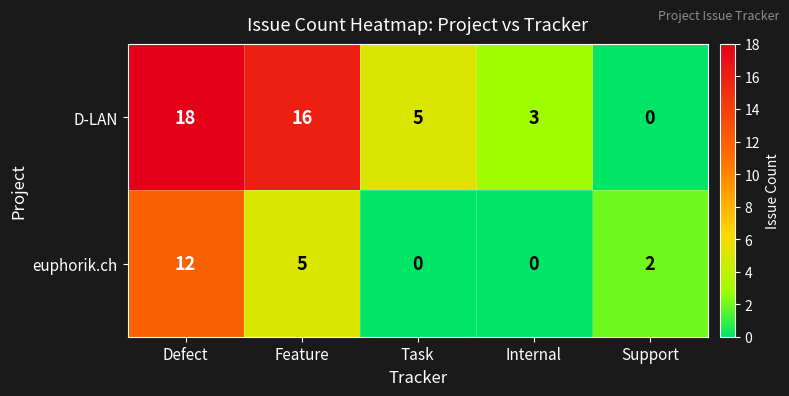

Between Defect and Feature, which series saw the biggest shift?

euphorik.ch